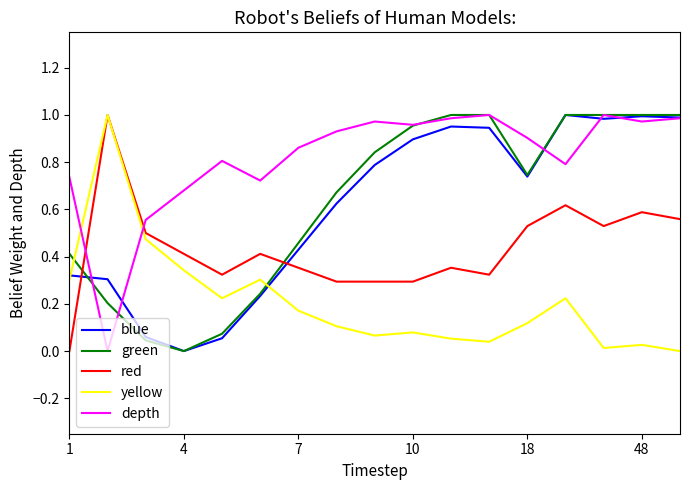

True or false: red and depth intersect in this chart.

True